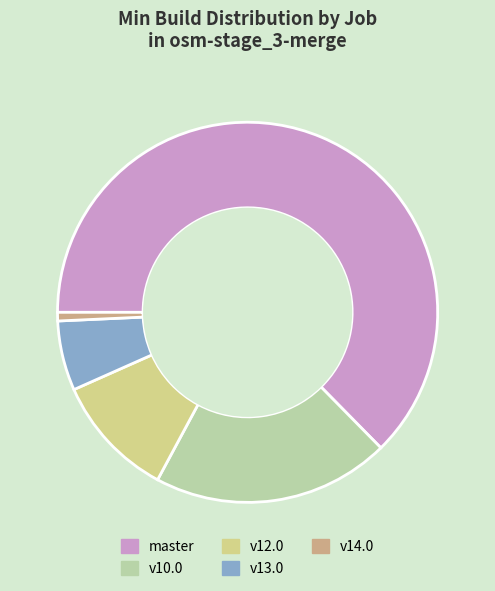

Which has a higher value, v10.0 or v13.0?

v10.0